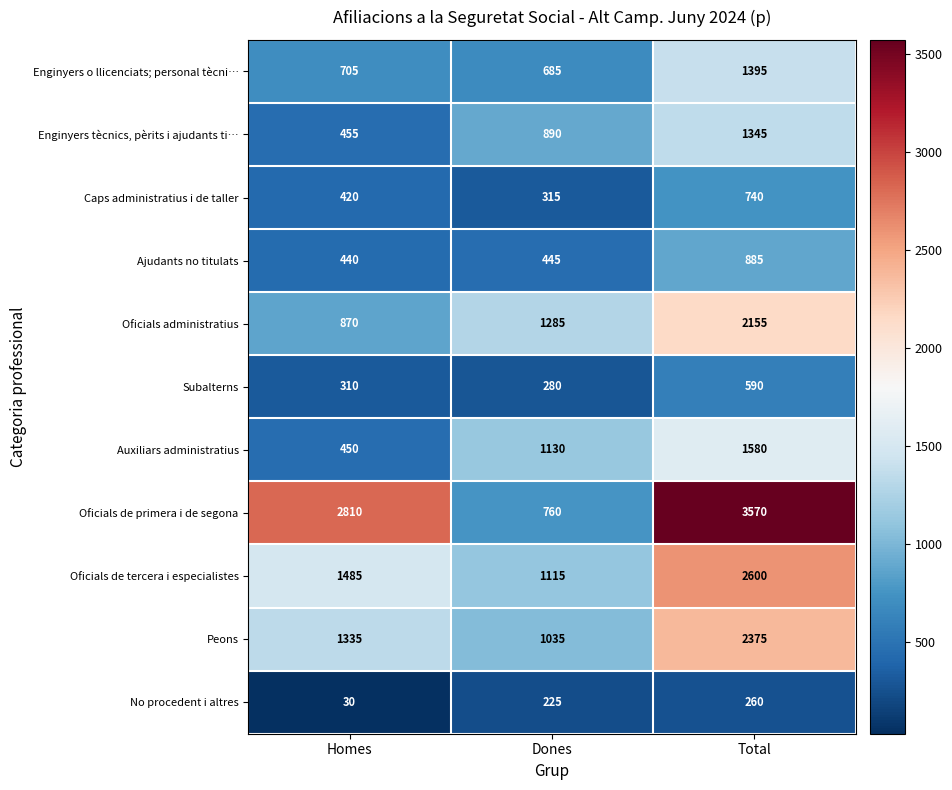

What is the difference between the maximum and minimum values in the Oficials de primera i de segona series?

2810